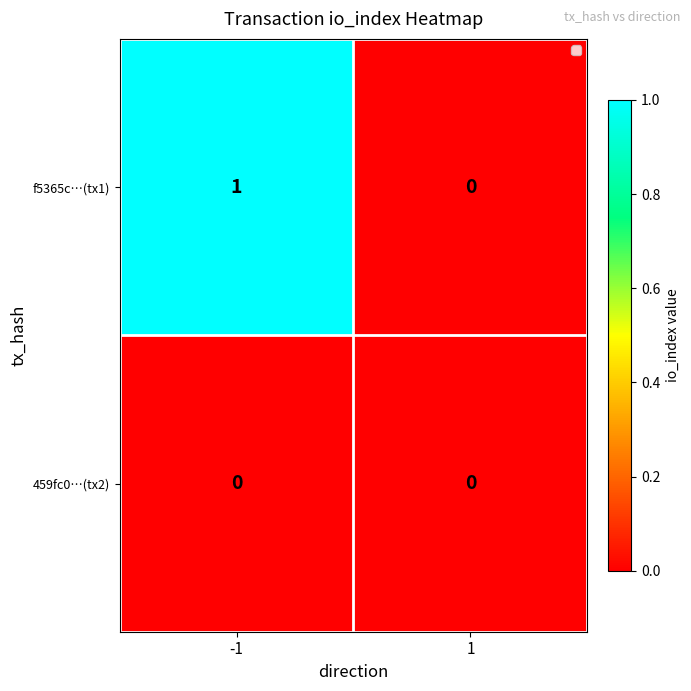

Reading right to left, transcribe all the data shown in this chart.

f5365c…(tx1): 1=0	-1=1
459fc0…(tx2): 1=0	-1=0